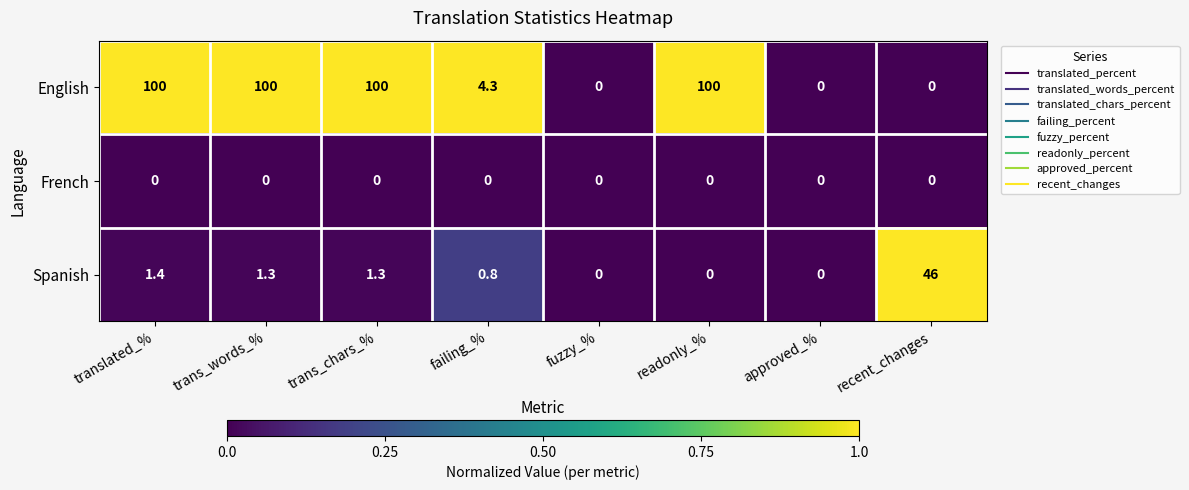

How many distinct data groups are displayed?

3